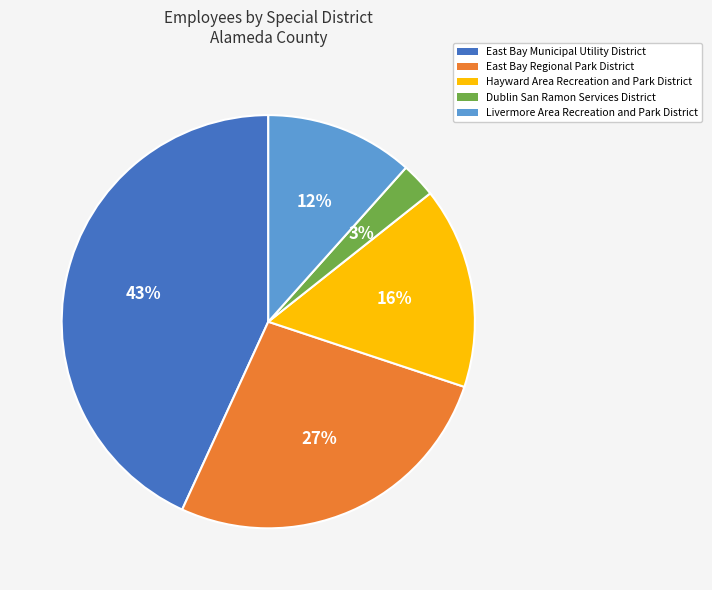

The East Bay Regional Park District slice represents 27% of the pie. True or false?

True